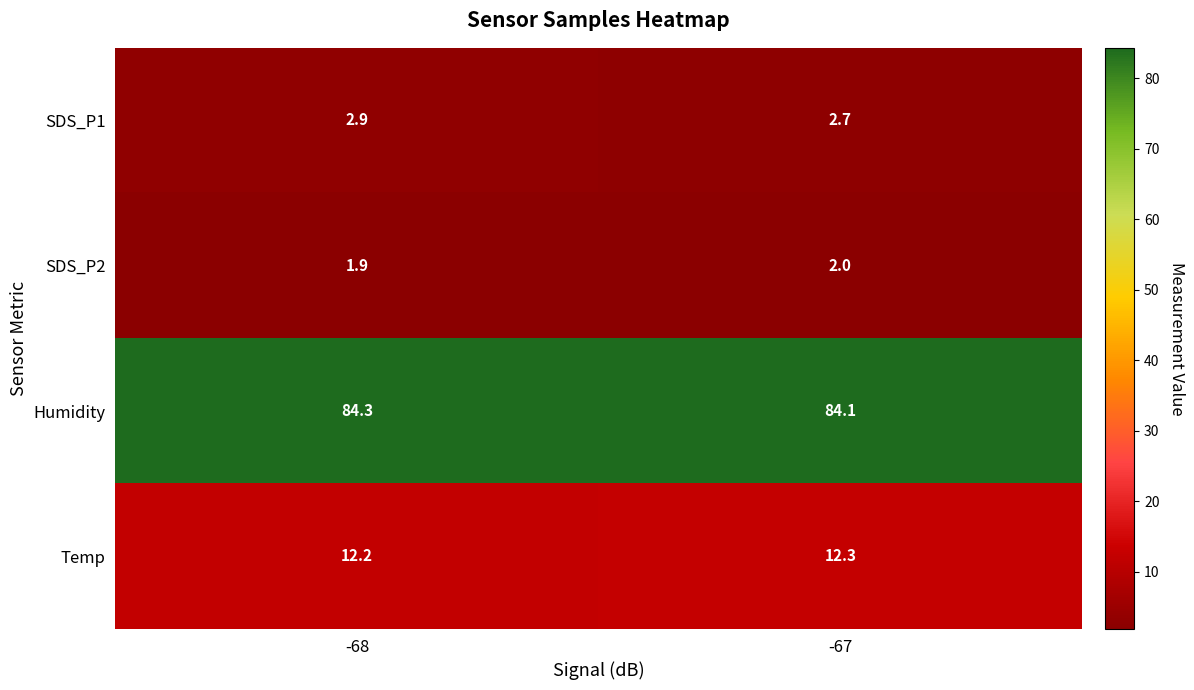

At which label is SDS_P1 closest to 2?

-67